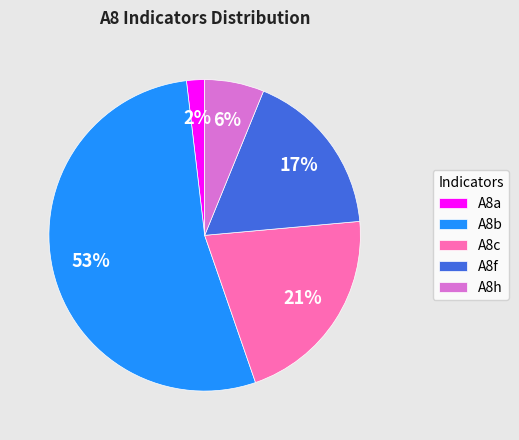

True or false: A8h accounts for 6% of the total.

True